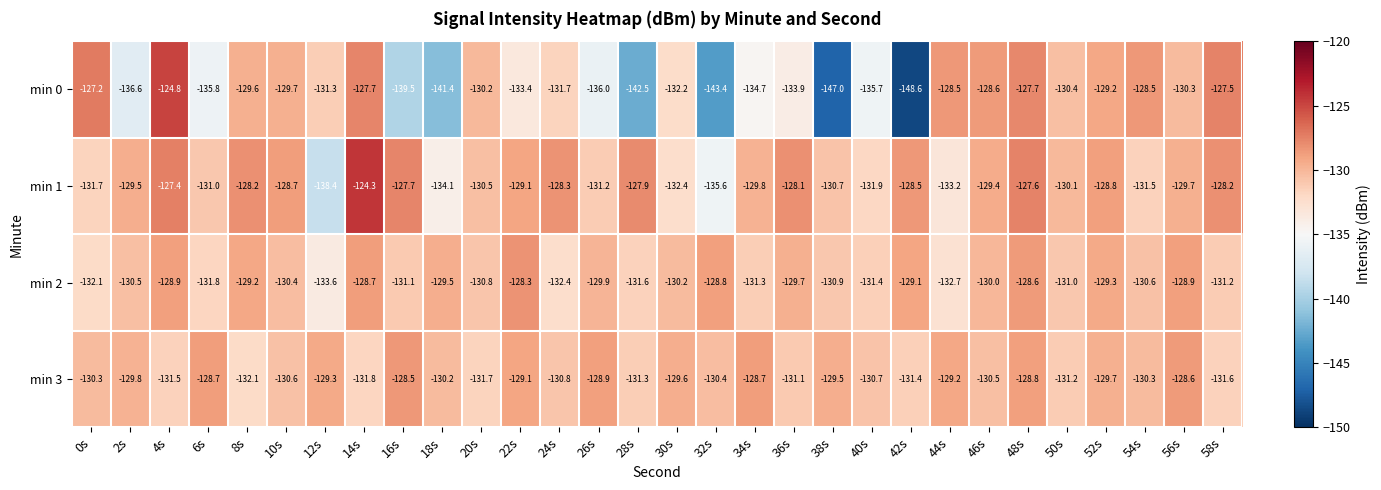

Which series changed the most between 24s and 34s?

min 0